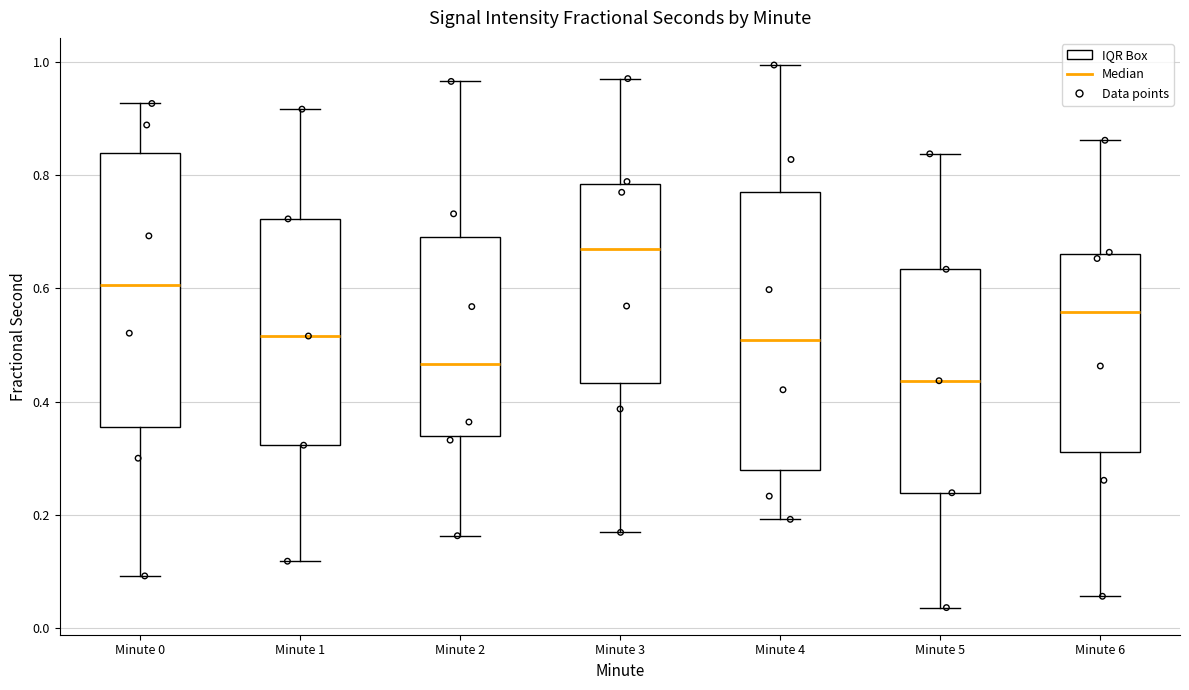

Reading left to right, read every box against the y-axis: the position of its median line, the range the box covers, and the ends of its whiskers. The values are not printed on the chart, so give them approximately, as read against the axis.

Minute 0: median 0.60, box 0.36 to 0.84, whiskers 0.10 to 0.92
Minute 1: median 0.52, box 0.32 to 0.72, whiskers 0.12 to 0.92
Minute 2: median 0.46, box 0.34 to 0.70, whiskers 0.16 to 0.96
Minute 3: median 0.66, box 0.44 to 0.78, whiskers 0.16 to 0.98
Minute 4: median 0.50, box 0.28 to 0.78, whiskers 0.20 to 1.00
Minute 5: median 0.44, box 0.24 to 0.64, whiskers 0.04 to 0.84
Minute 6: median 0.56, box 0.32 to 0.66, whiskers 0.06 to 0.86